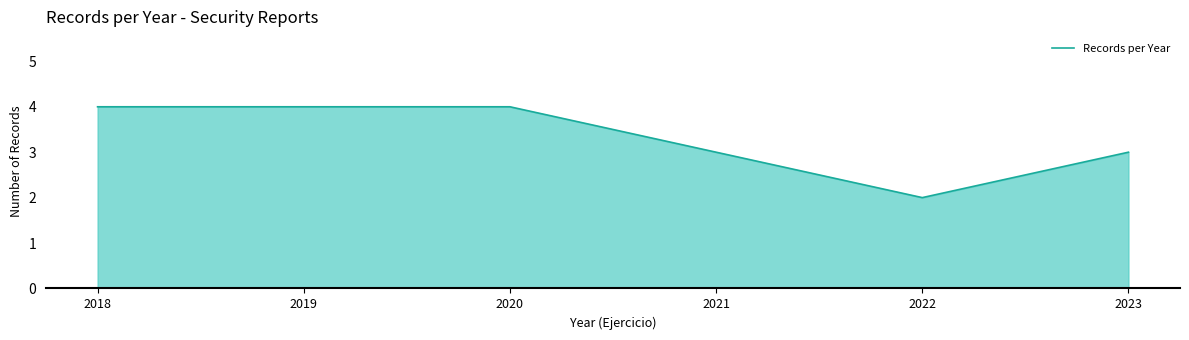

Read the value at 2020.

4